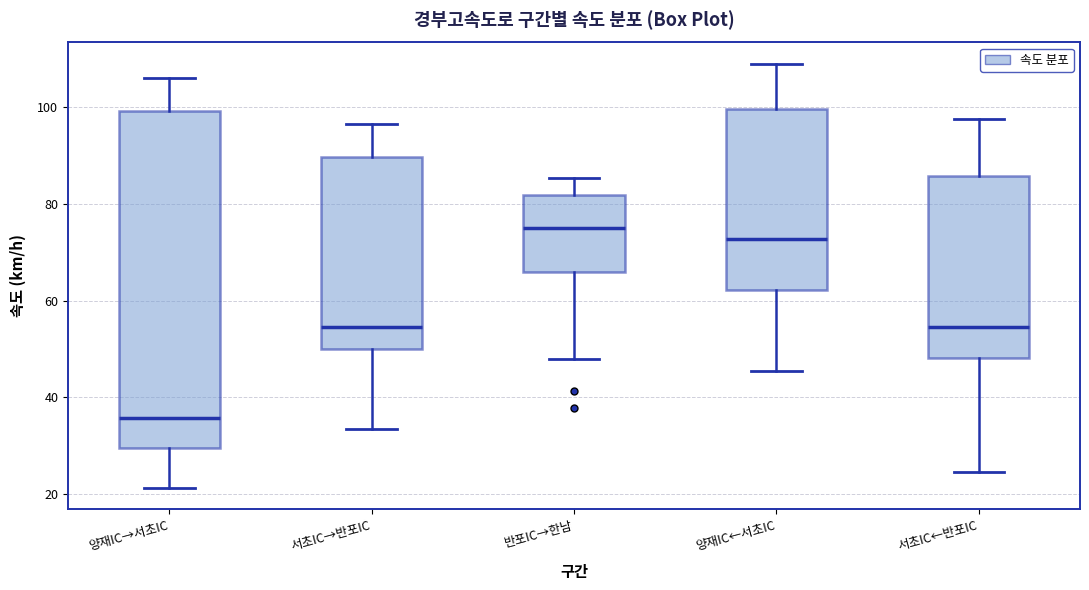

Which box is the tallest, from its lower edge to its upper edge?

양재IC→서초IC